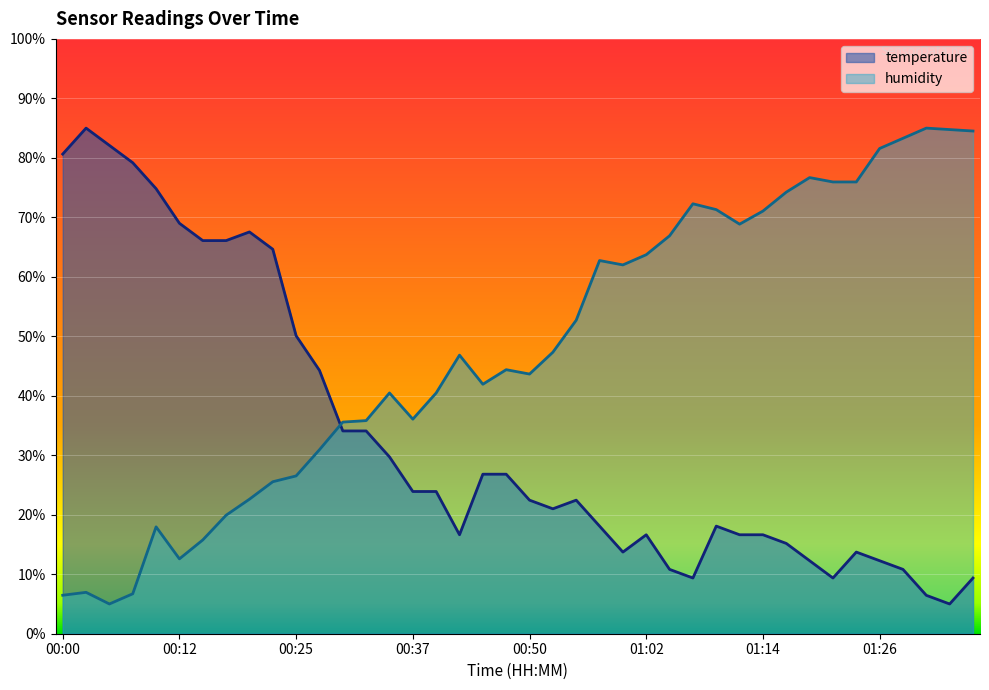

What is the approximate value of temperature at 00:12?

69.0